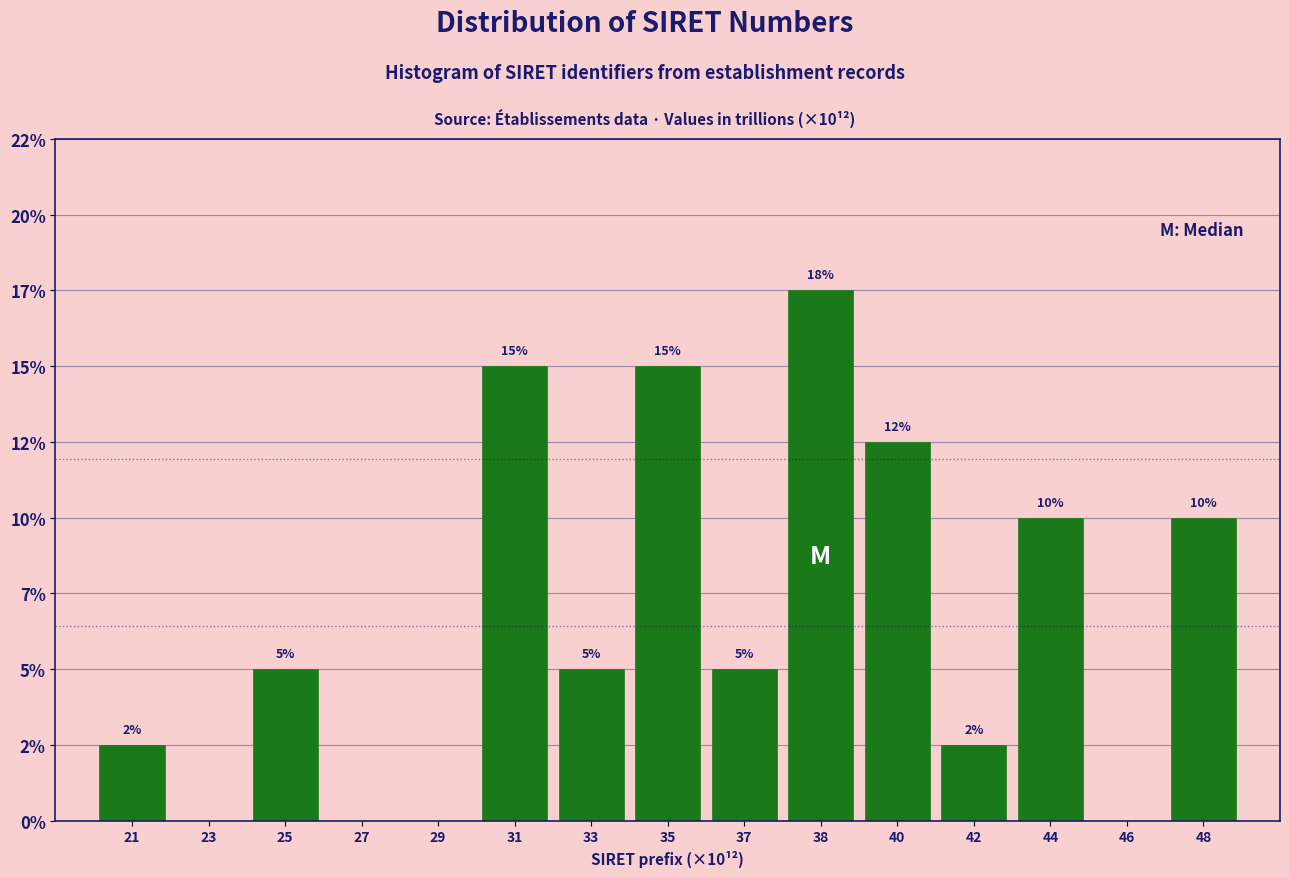

Are the bars horizontal?

No